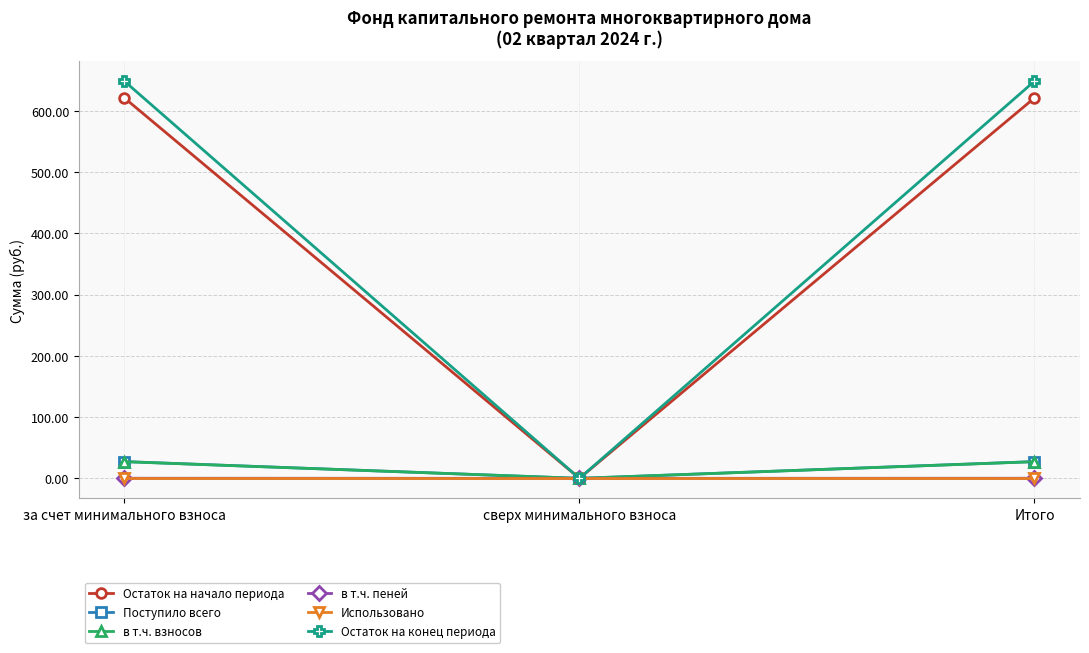

True or false: Остаток на начало периода has a value of 621.1 at Итого.

True